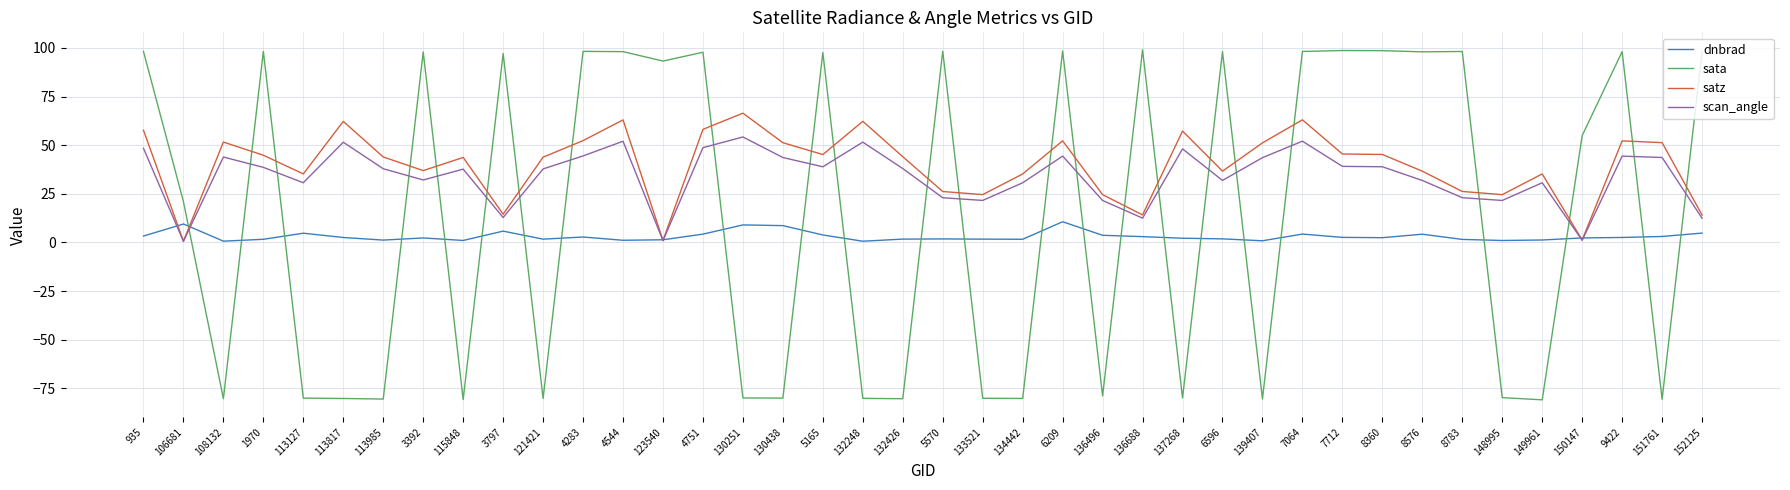

Which series changed the most between 4544 and 134442?

sata